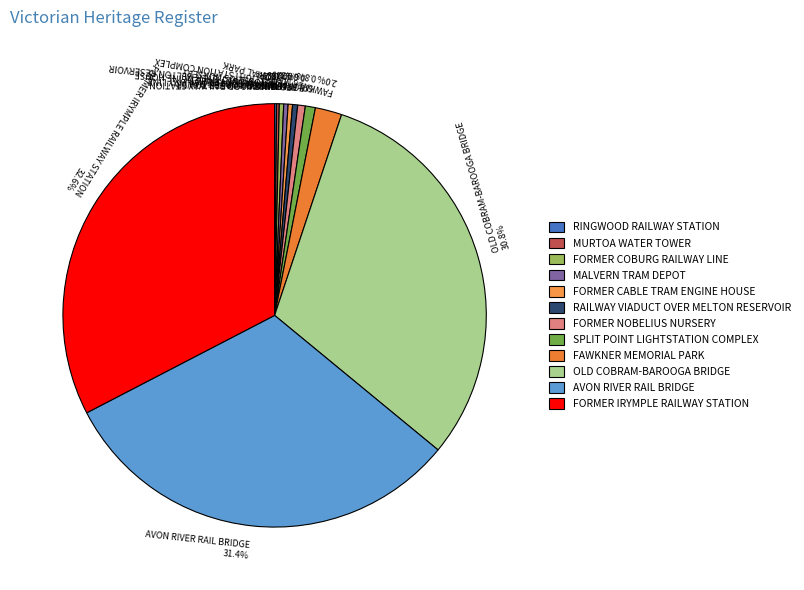

Is there a majority slice in this chart?

No